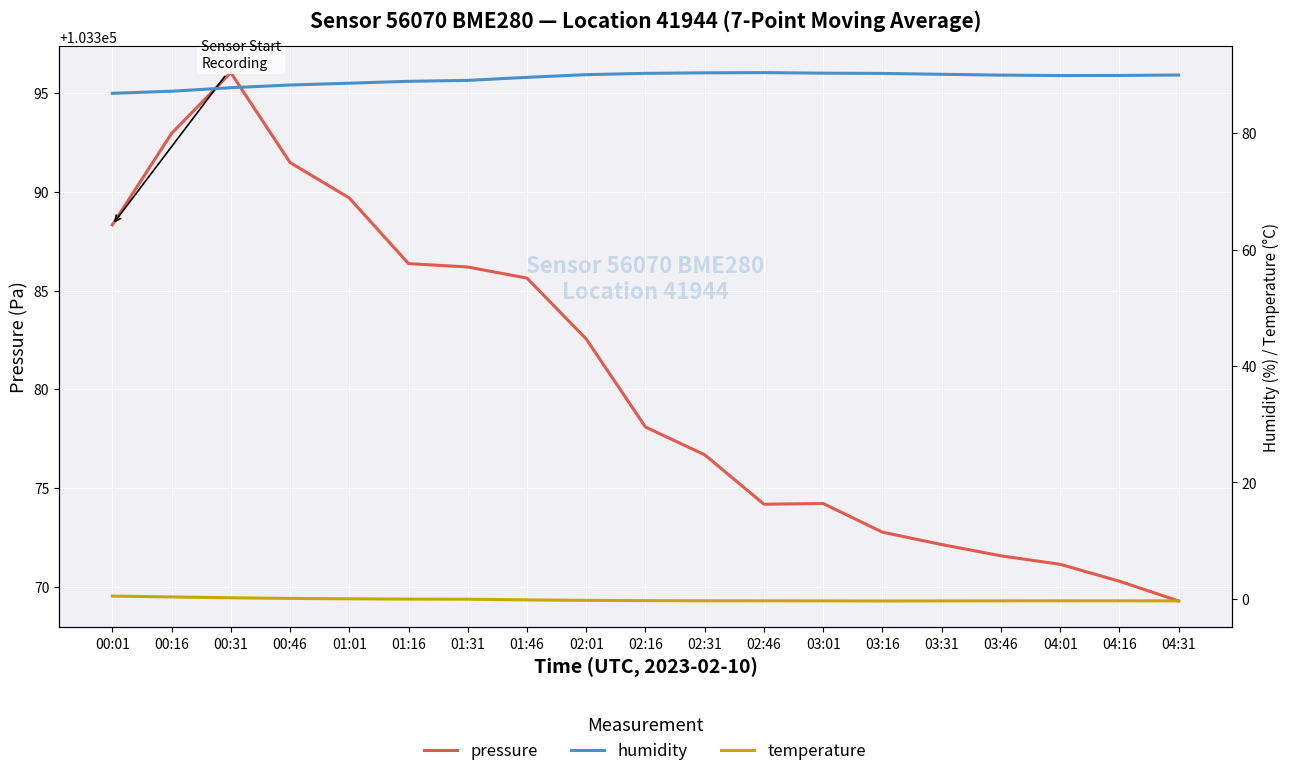

Which series has the largest total across all categories?

pressure